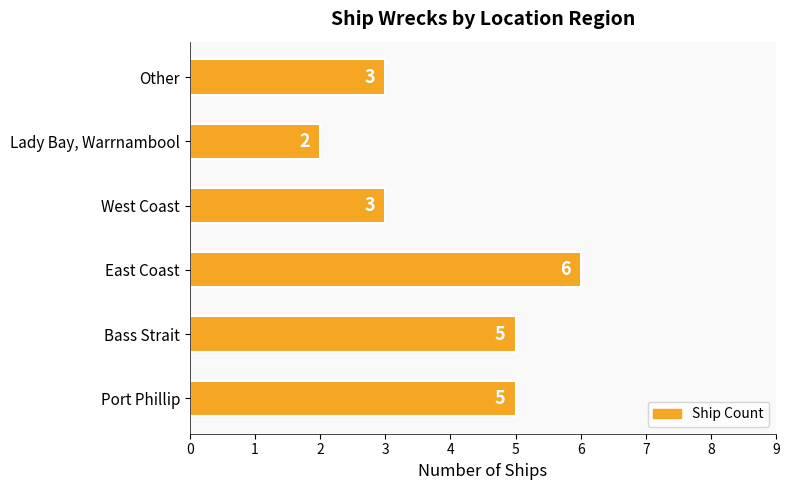

What is the average value?

4